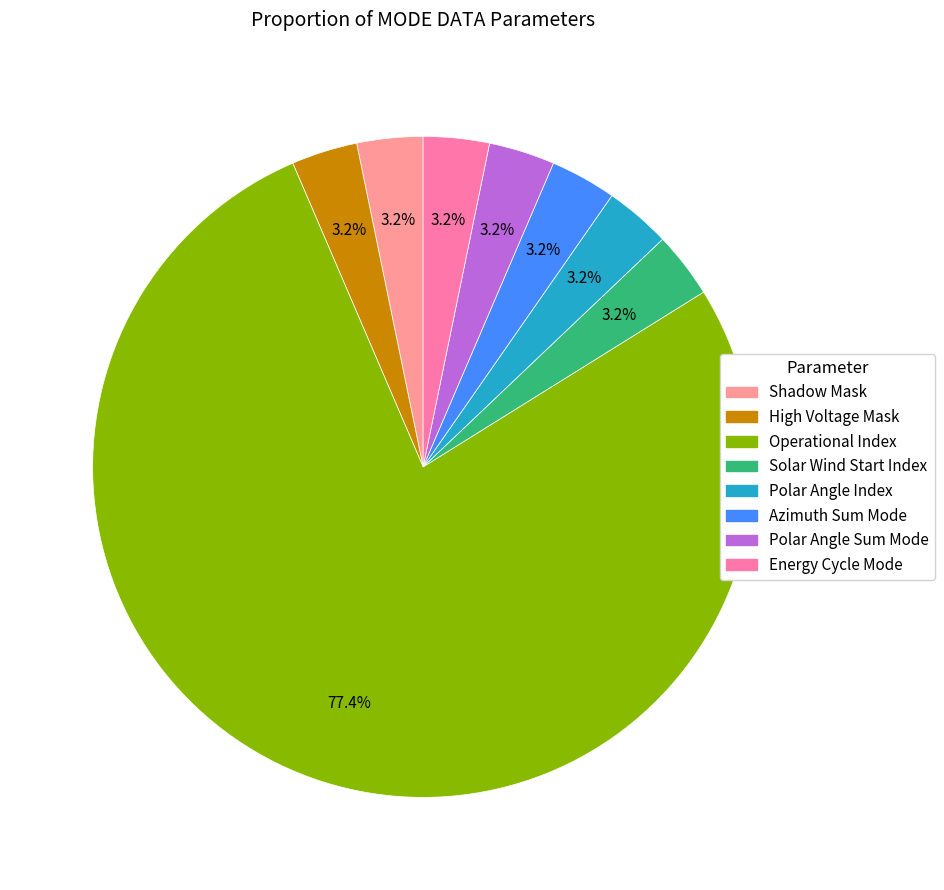

Count the number of slices in the pie.

8